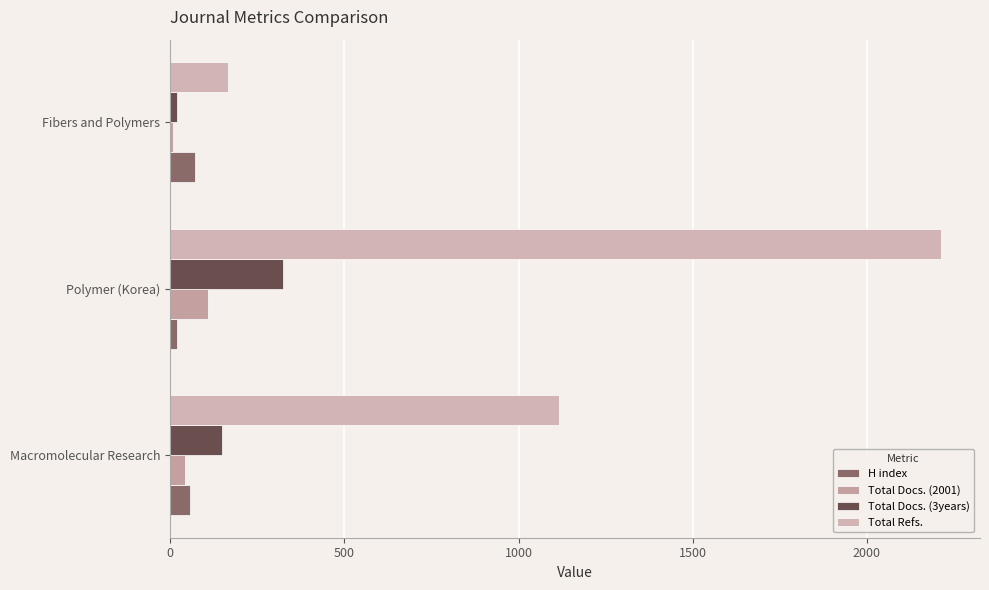

How many distinct data groups are displayed?

4